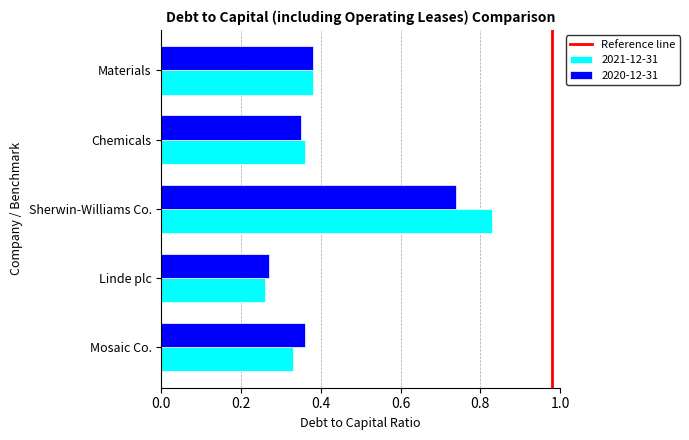

Which category has the highest value across all series?

Sherwin-Williams Co.